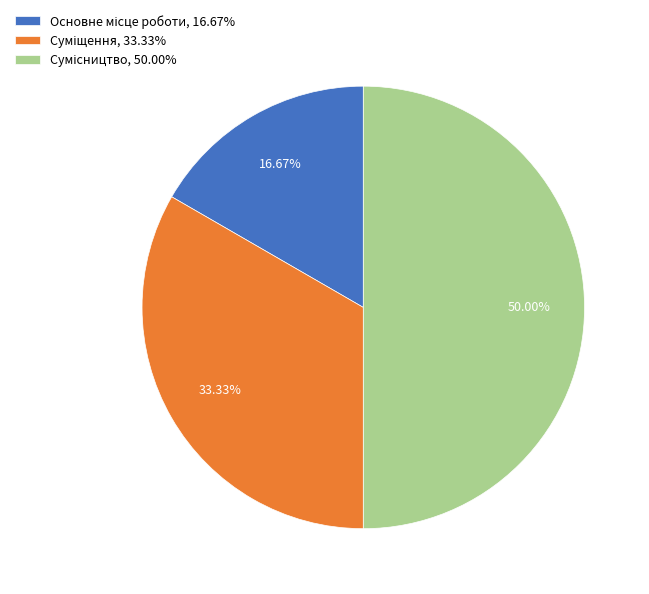

Combined, what portion of the pie is Основне місце роботи and Сумісництво?

66.7%